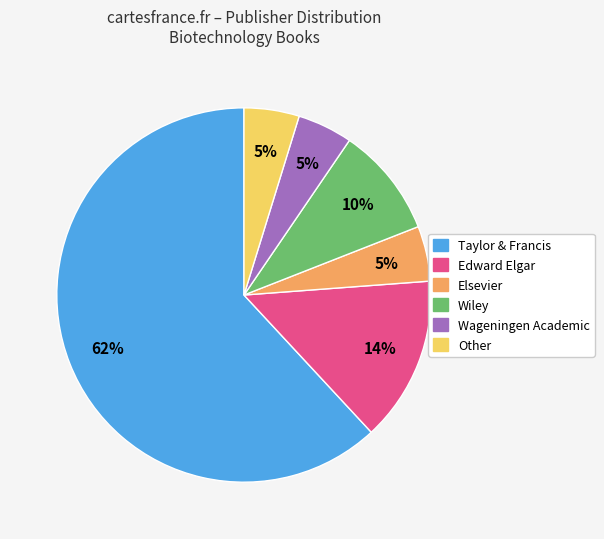

To the nearest percent, what portion does Elsevier represent?

5%